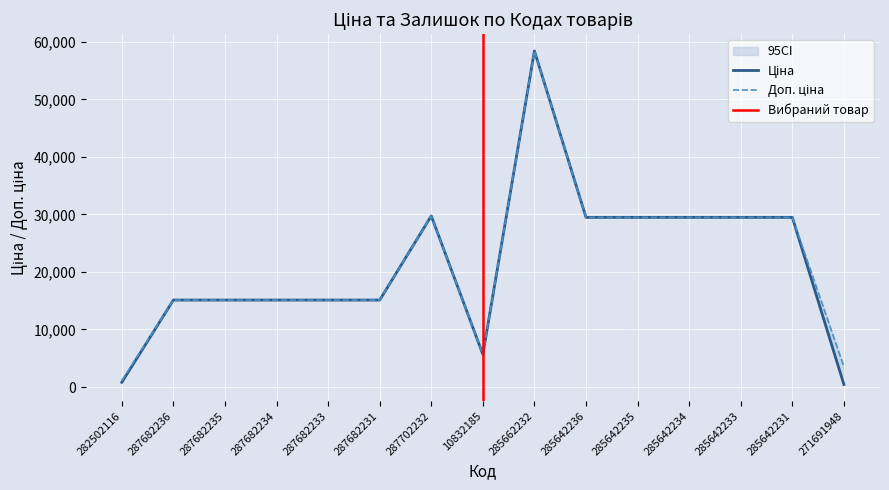

What is the sum of all Ціна values?

318166.7